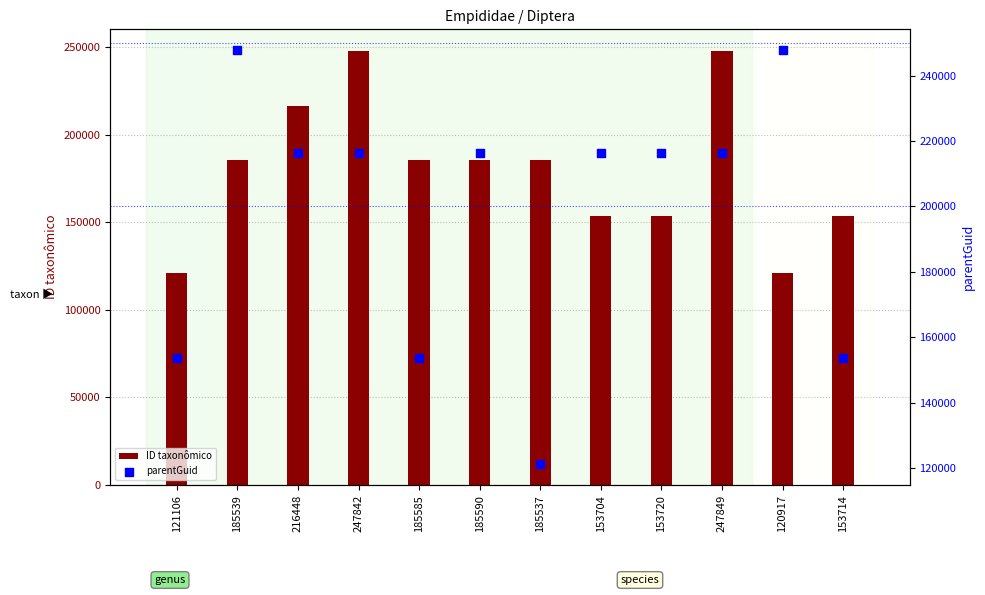

Is the value of parentGuid at 216448 greater than the value of ID taxonômico at 153704?

Yes